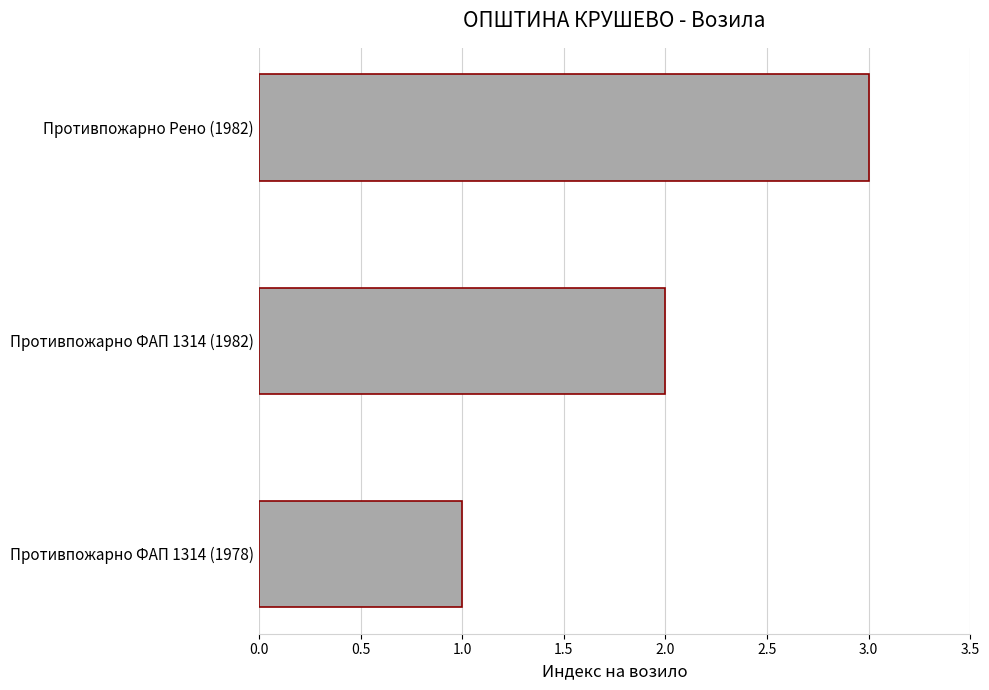

True or false: the data shows 3 at Противпожарно ФАП 1314 (1982).

False